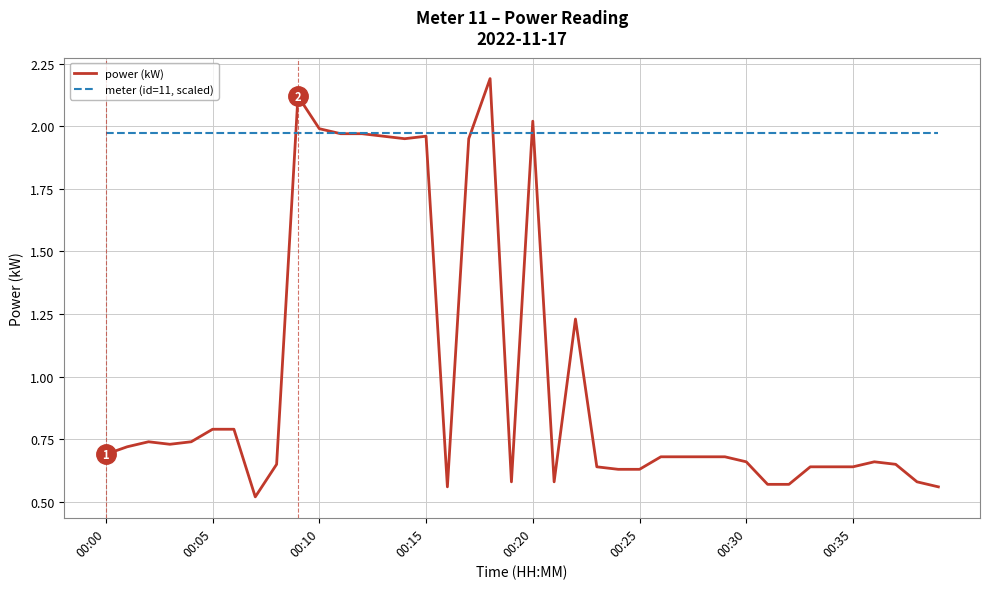

What is the highest value of the power (kW) series?

2.2